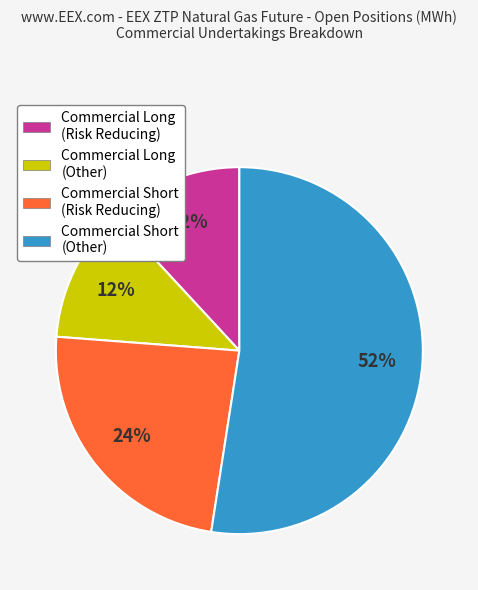

To the nearest percent, what is the average slice percentage?

25%